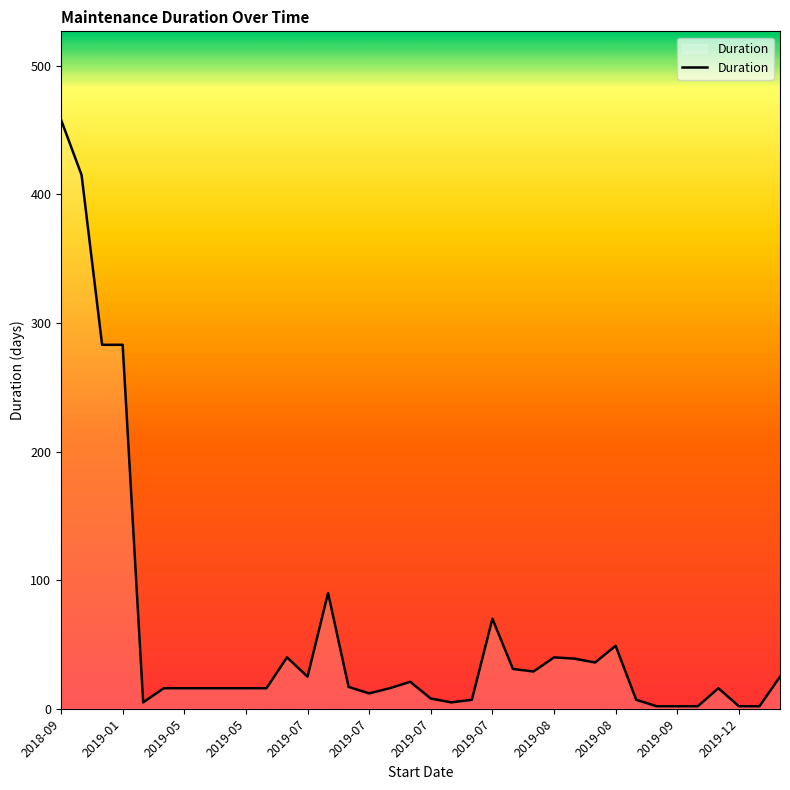

Count the number of categories in the chart.

36